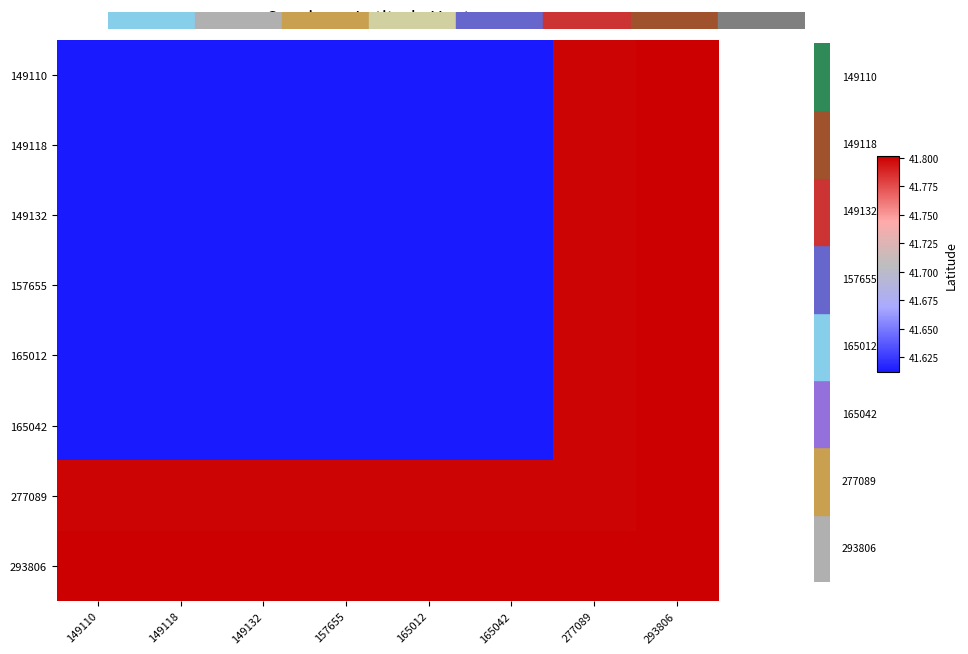

What is the minimum value shown in the chart?

41.6